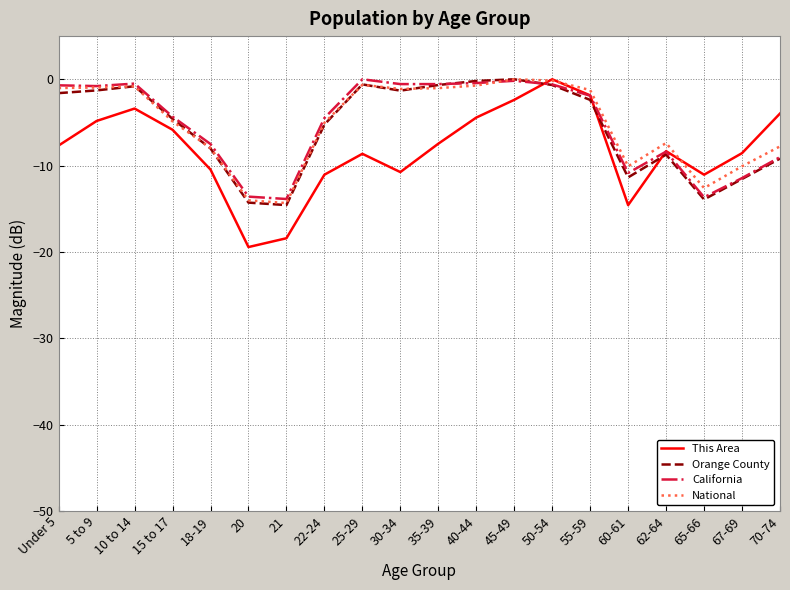

After their last crossing, which series has the higher values: This Area or Orange County?

This Area